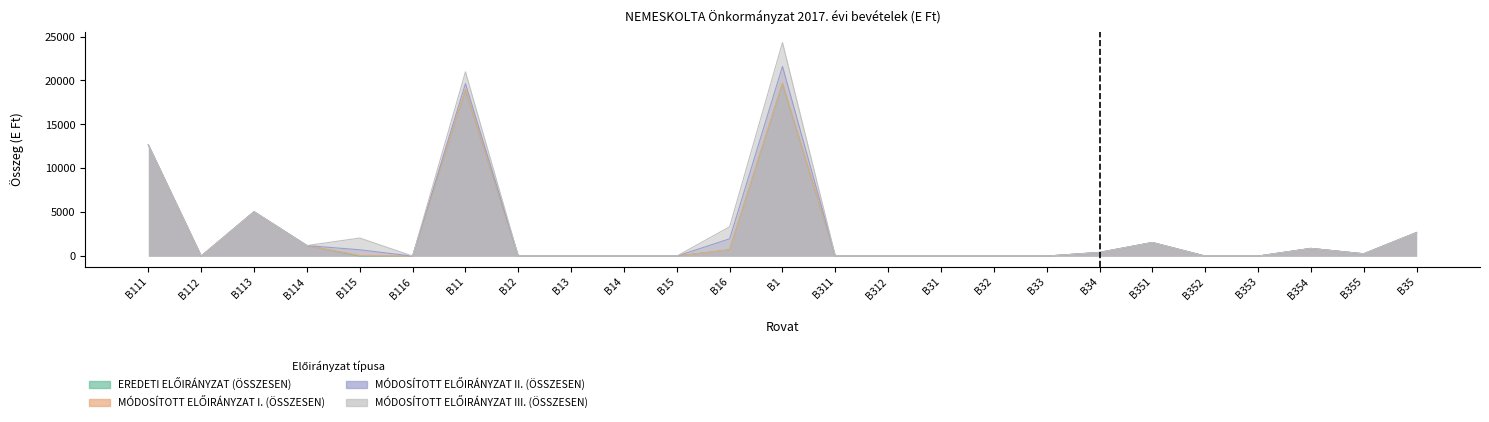

At which category is the sum across all series the highest?

B1